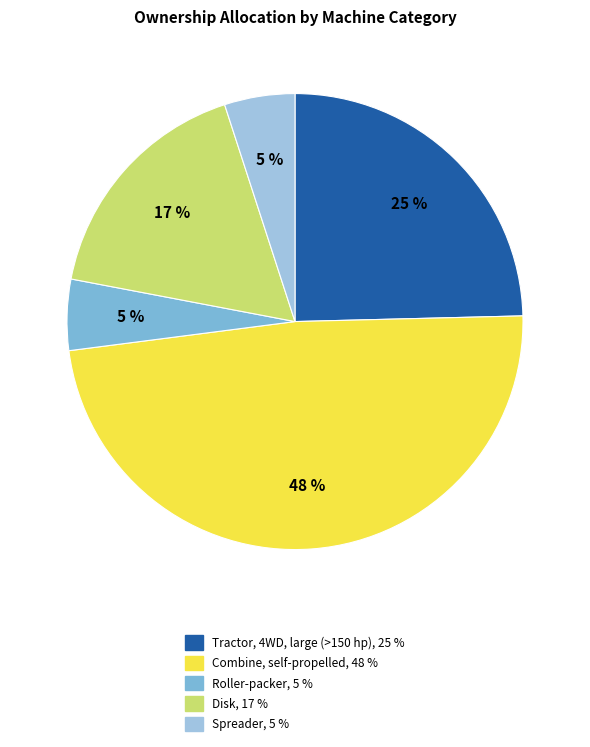

True or false: Roller-packer accounts for 5% of the total.

True